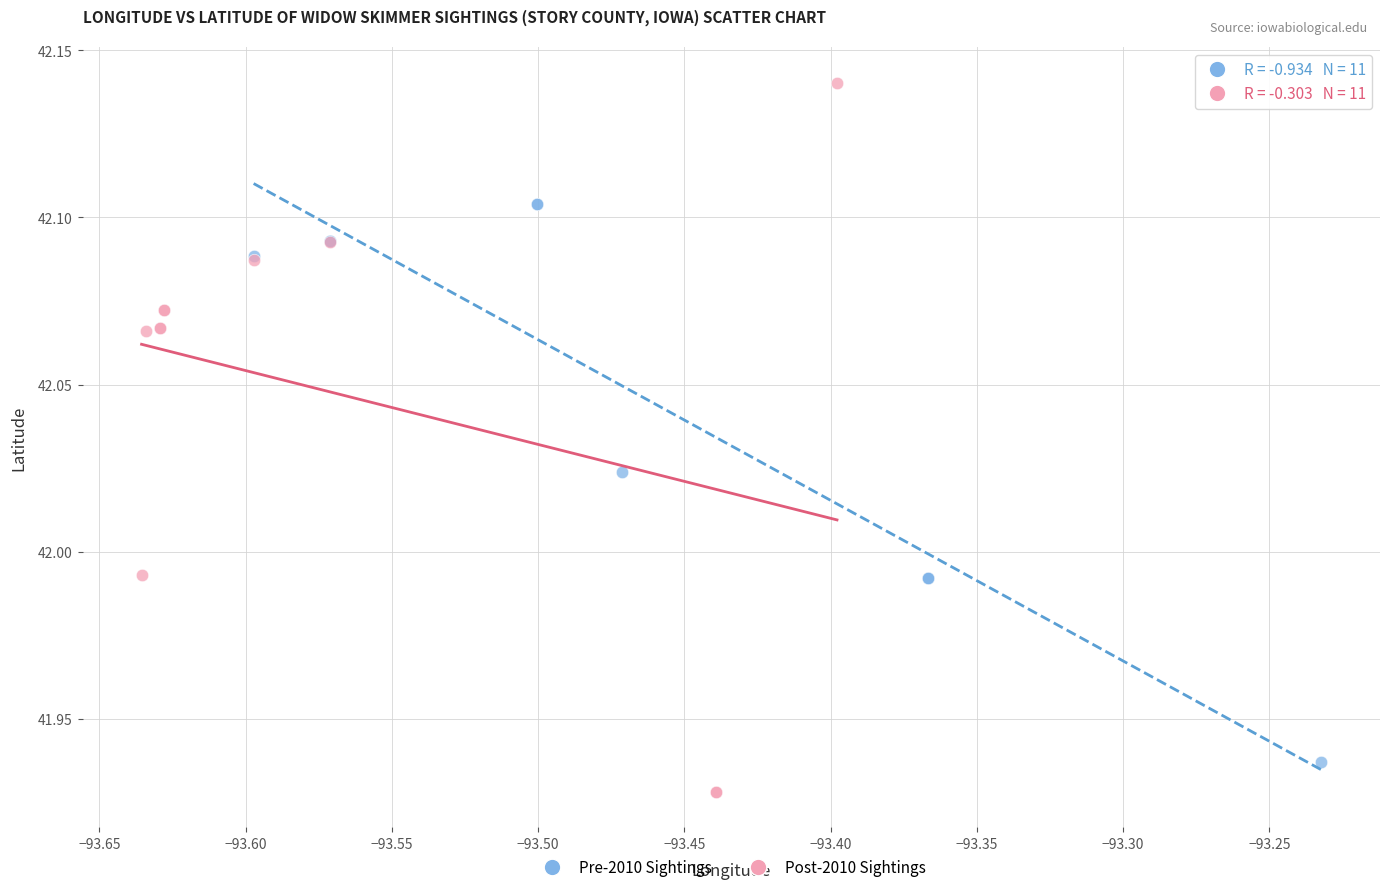

Which series has the largest Y range (max minus min)?

Post-2010 Sightings